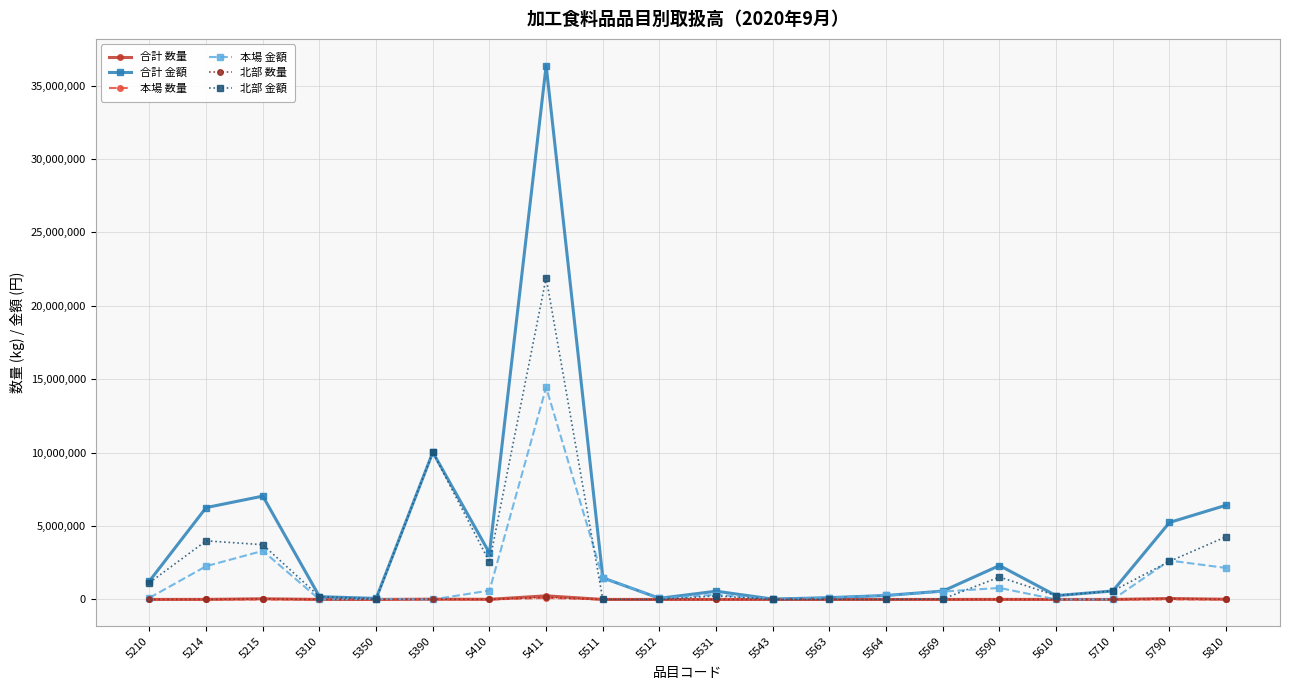

What is the greatest value displayed?

36368537